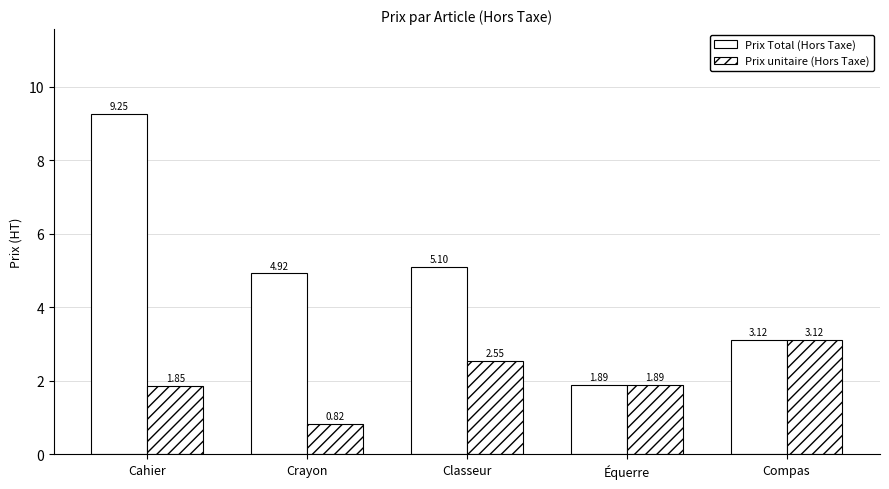

Which series has the largest total across all categories?

Prix Total (Hors Taxe)